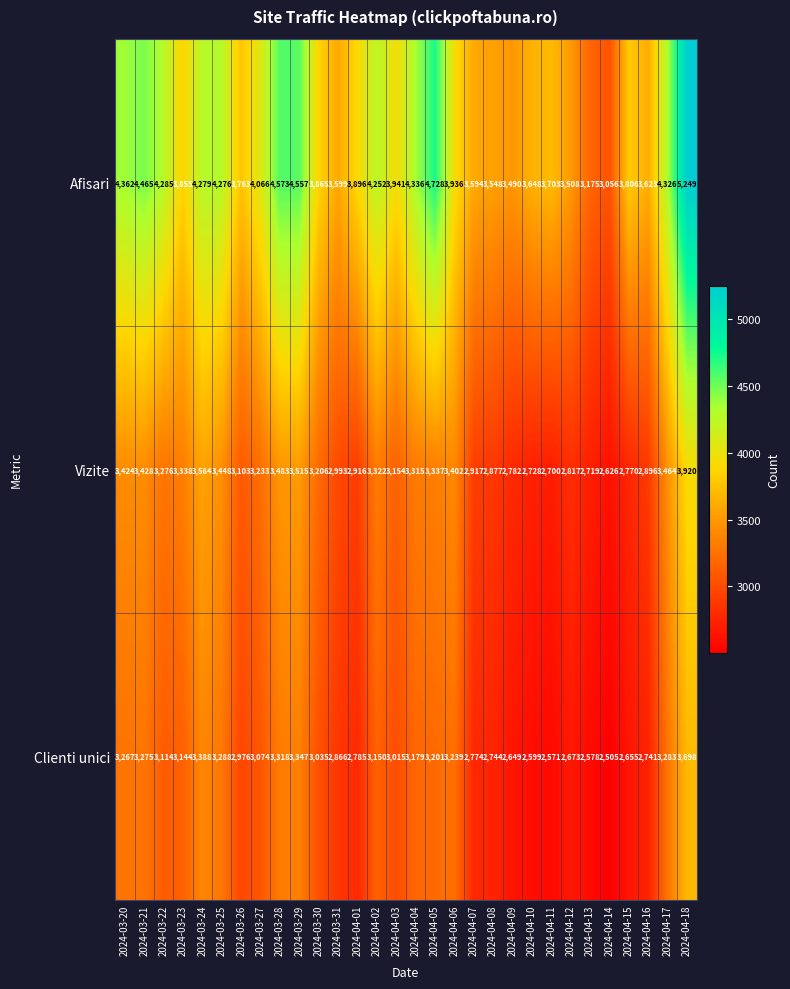

At 2024-04-05, list the series in order from largest to smallest.

Afisari, Vizite, Clienti unici